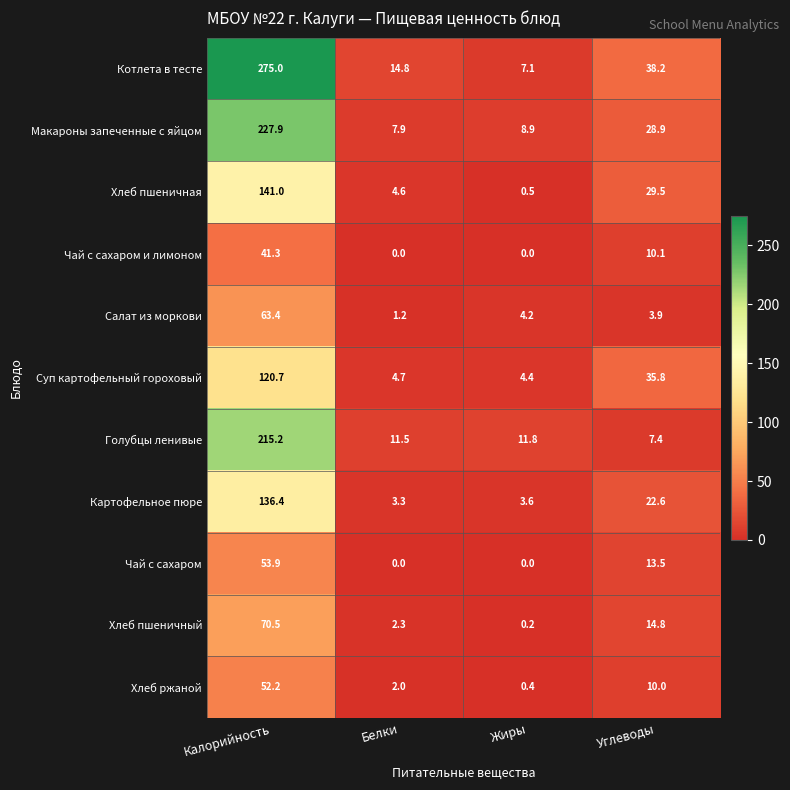

What is the difference between the highest and lowest values at Жиры?

11.8